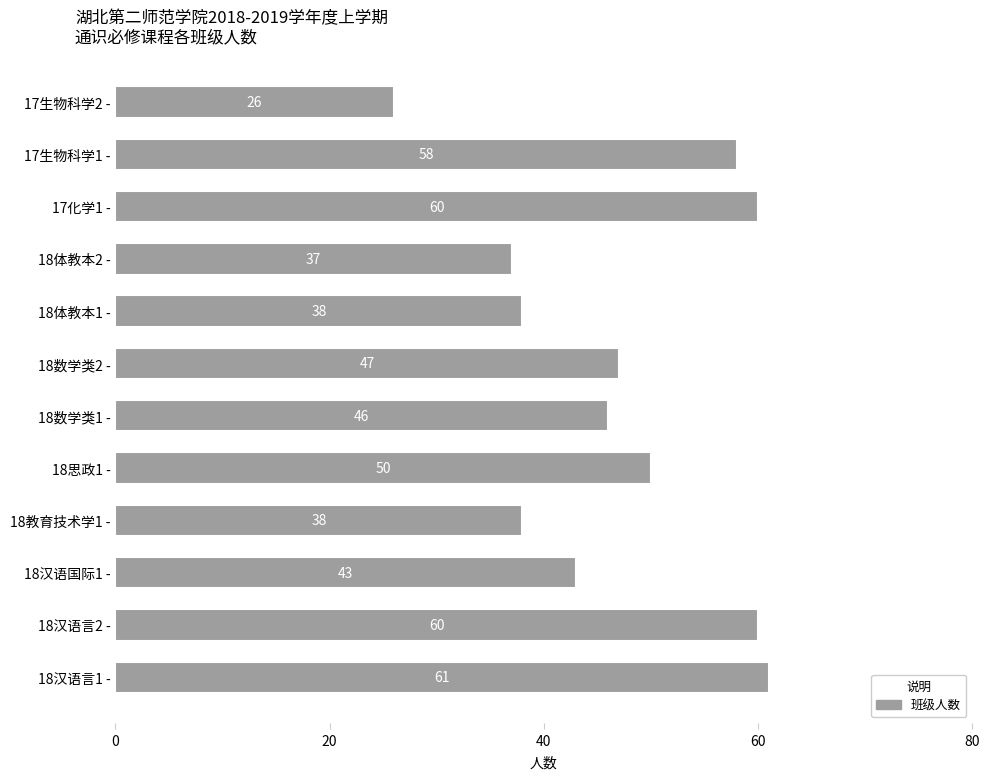

Which label corresponds to the smallest value in the chart?

17生物科学2 -